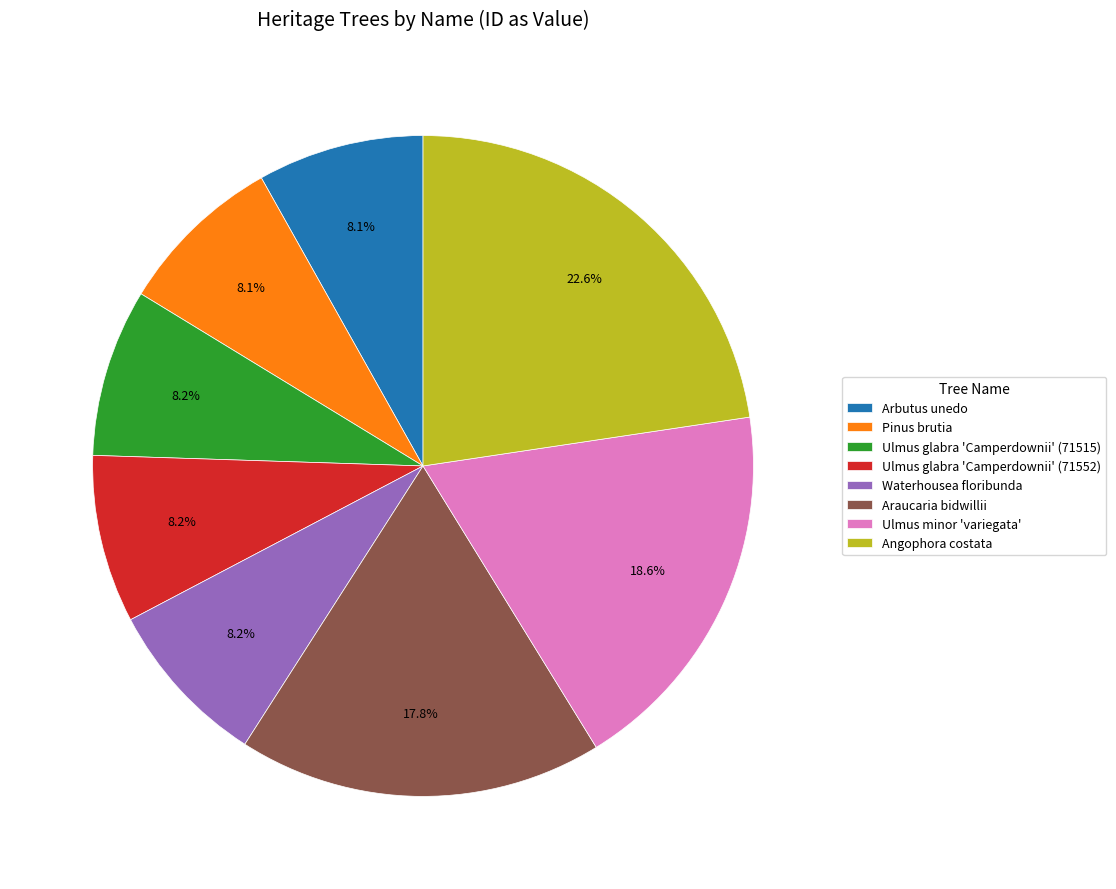

What is the largest slice in the pie chart?

Angophora costata